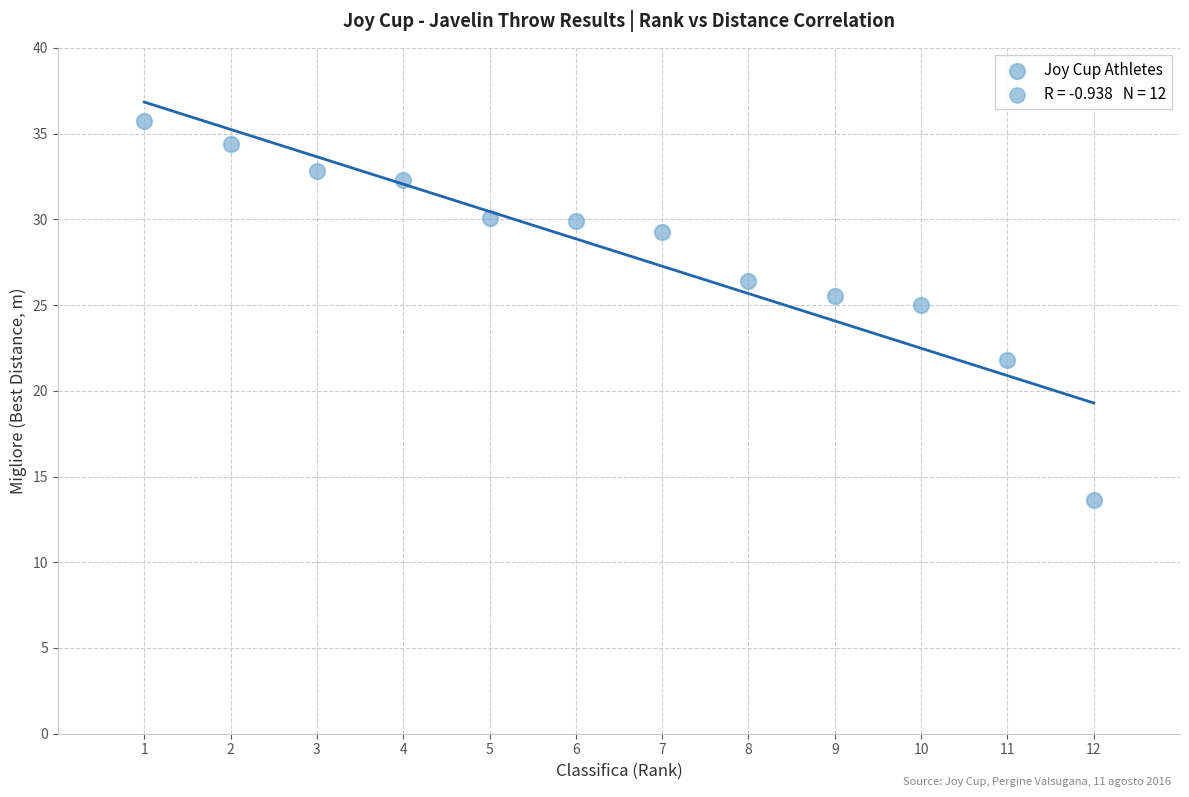

What Y value in the scatter plot is closest to 24?

25.0